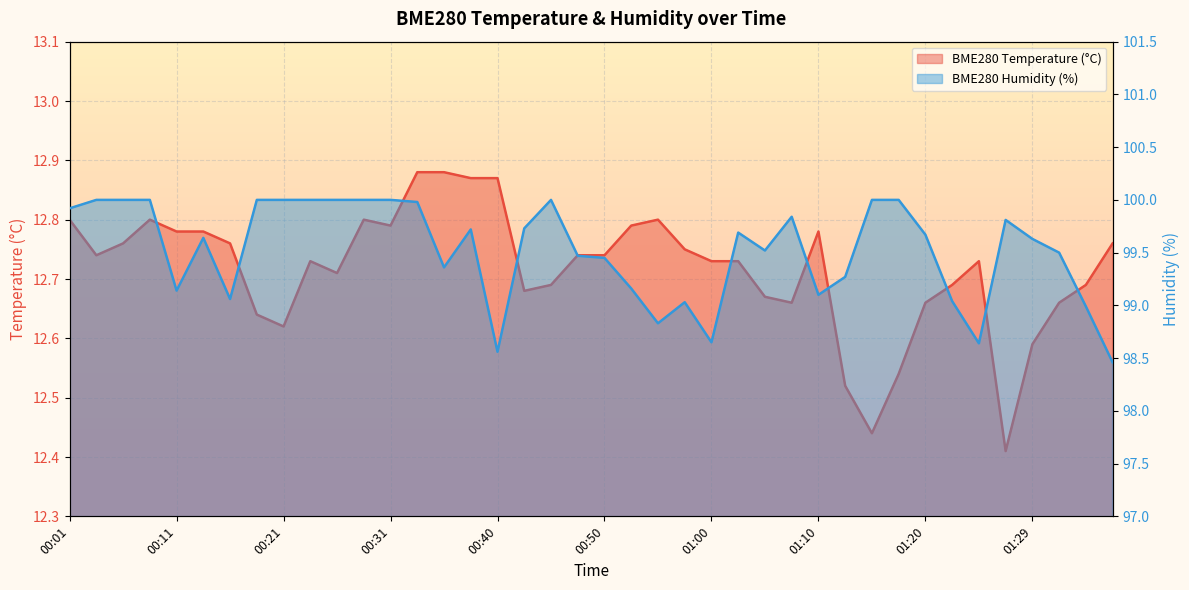

Where is the first local minimum for BME280_temperature?

00:04